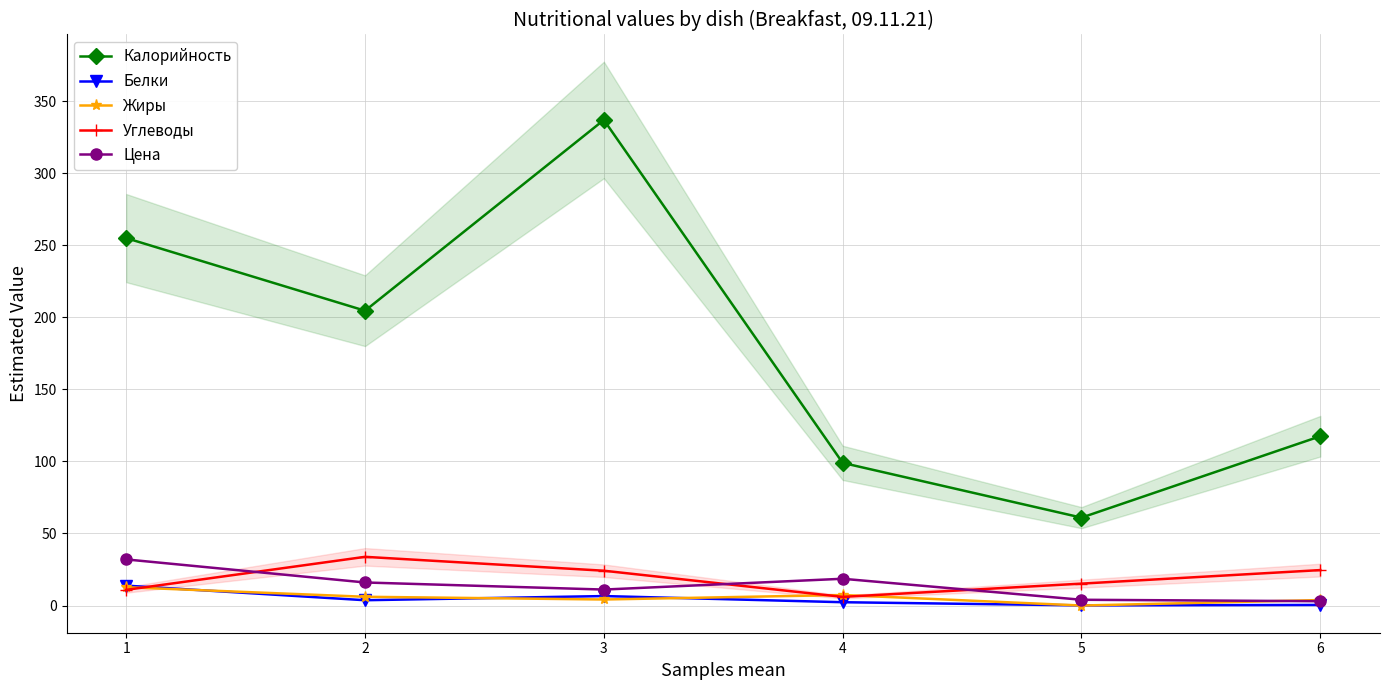

What is the spread (max minus min) of values at 6?

117.1